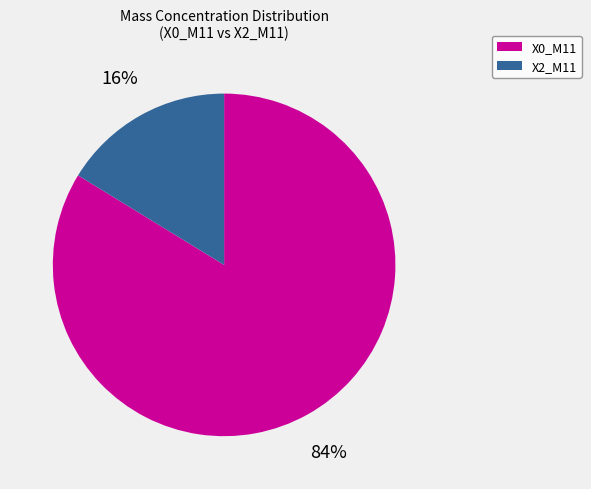

Is the sum of X2_M11 and X0_M11 greater than half?

Yes